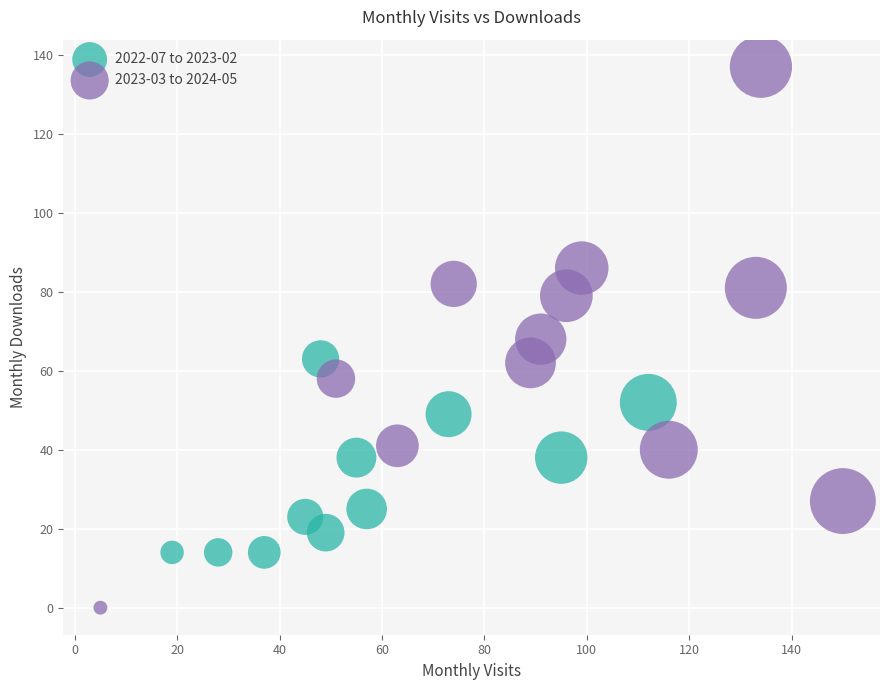

Which series has the largest Y range (max minus min)?

2023-03 to 2024-05